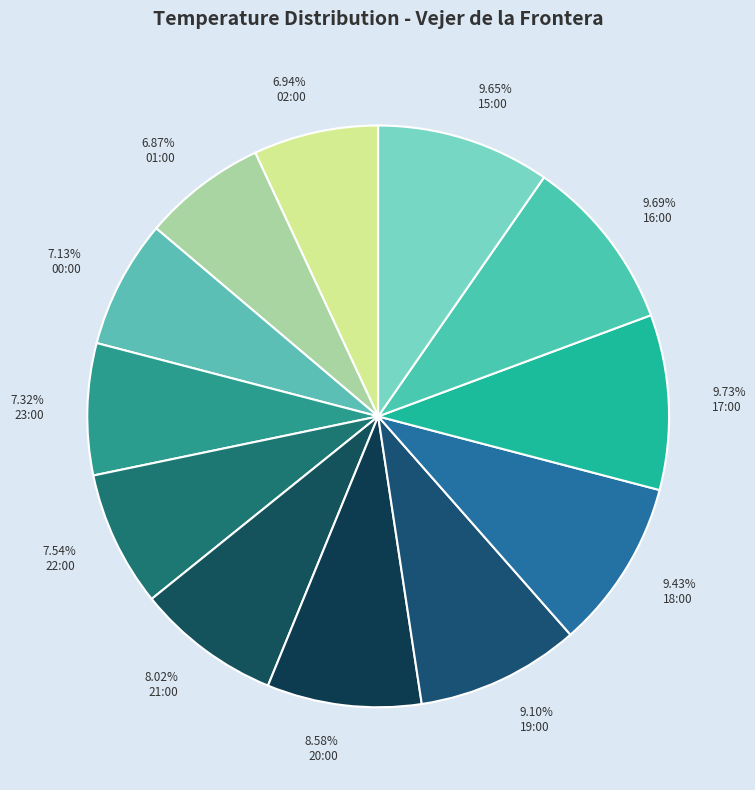

To the nearest percent, what is the combined percentage of 23:00 and 16:00?

17%